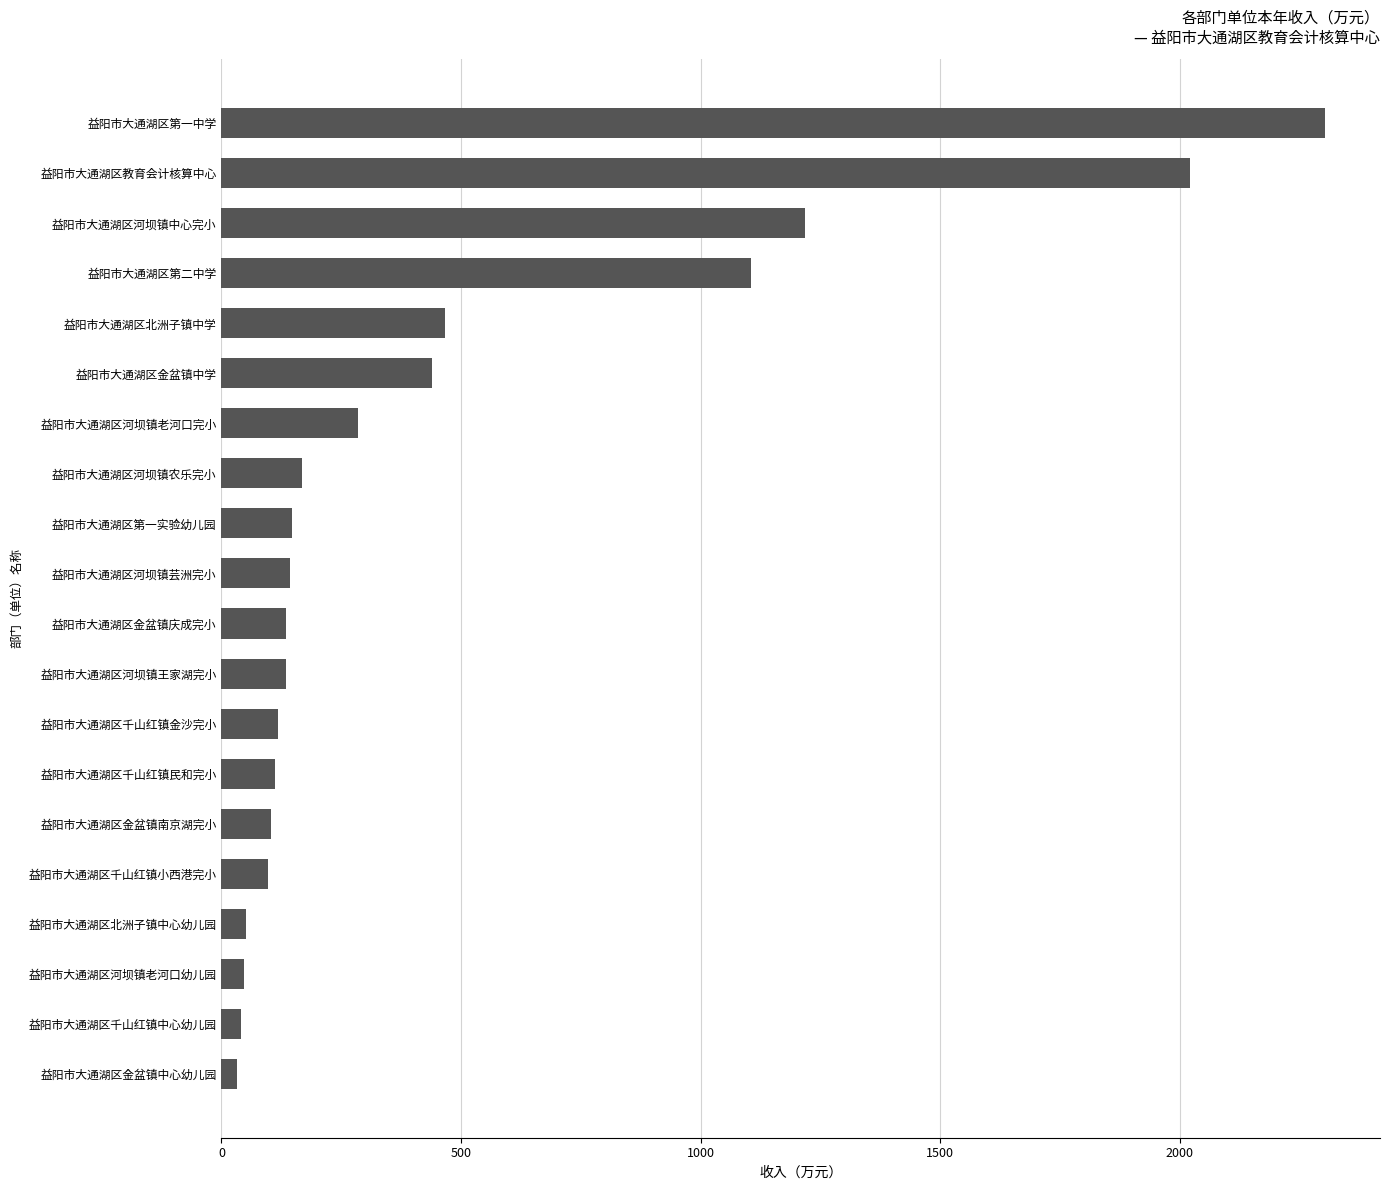

What is the approximate value at 益阳市大通湖区第二中学?

1105.1